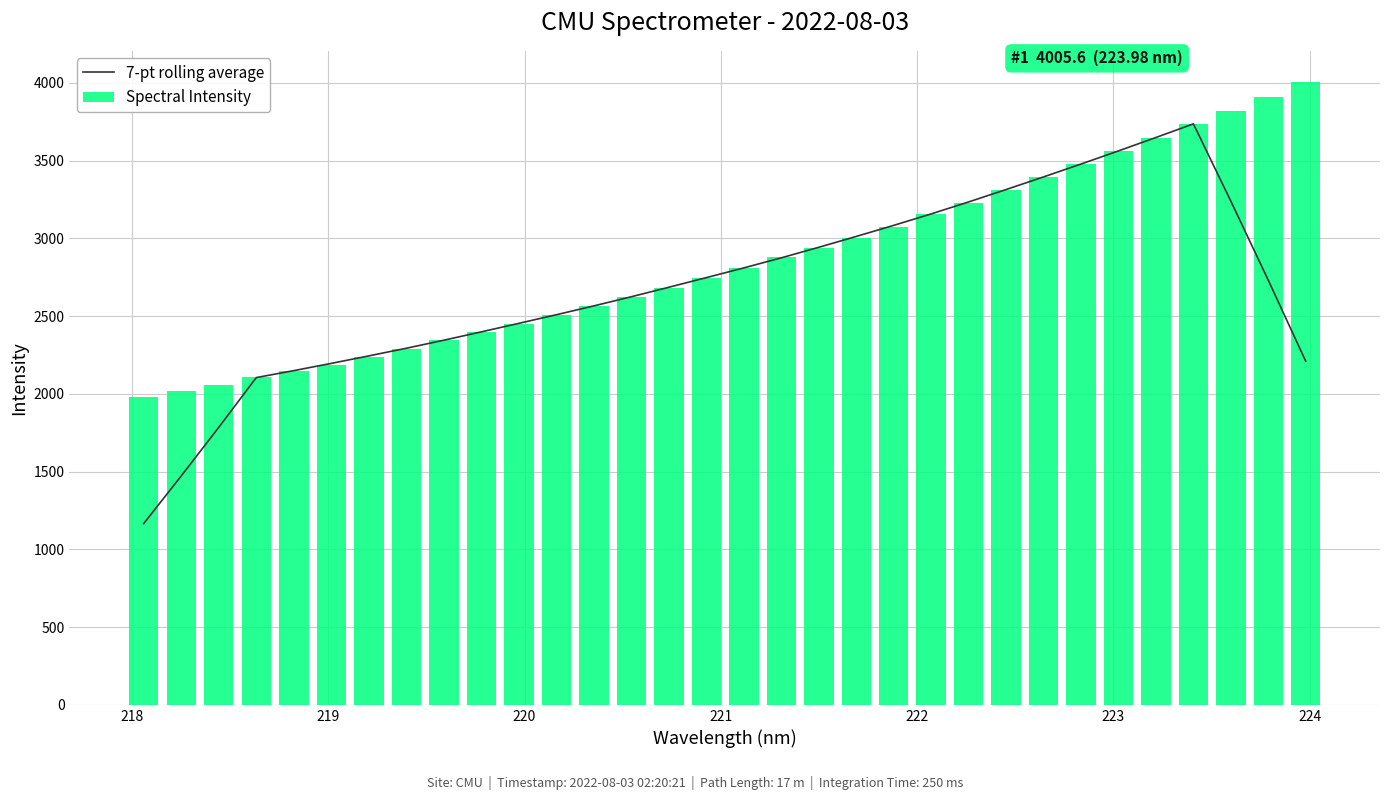

What is the difference between the maximum and minimum values in the Spectral Intensity series?

2027.2